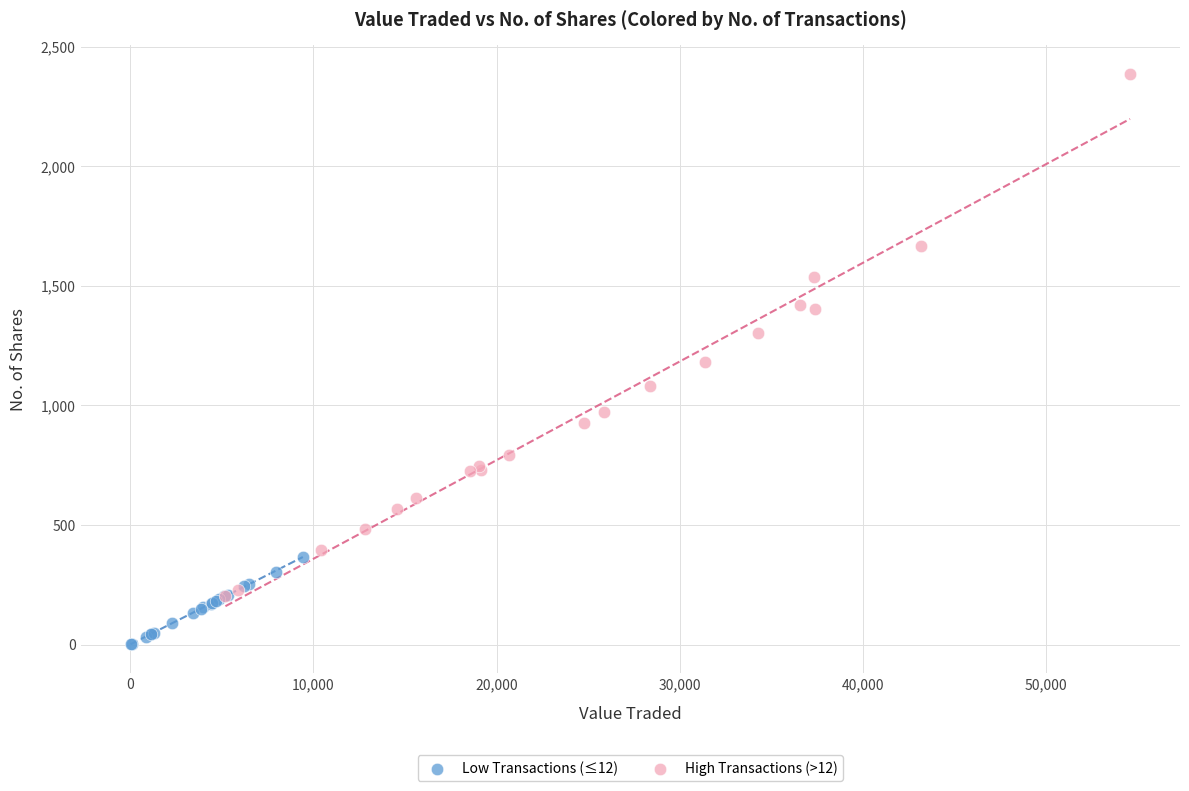

Which series has the widest spread of Y values?

High Transactions (>12)